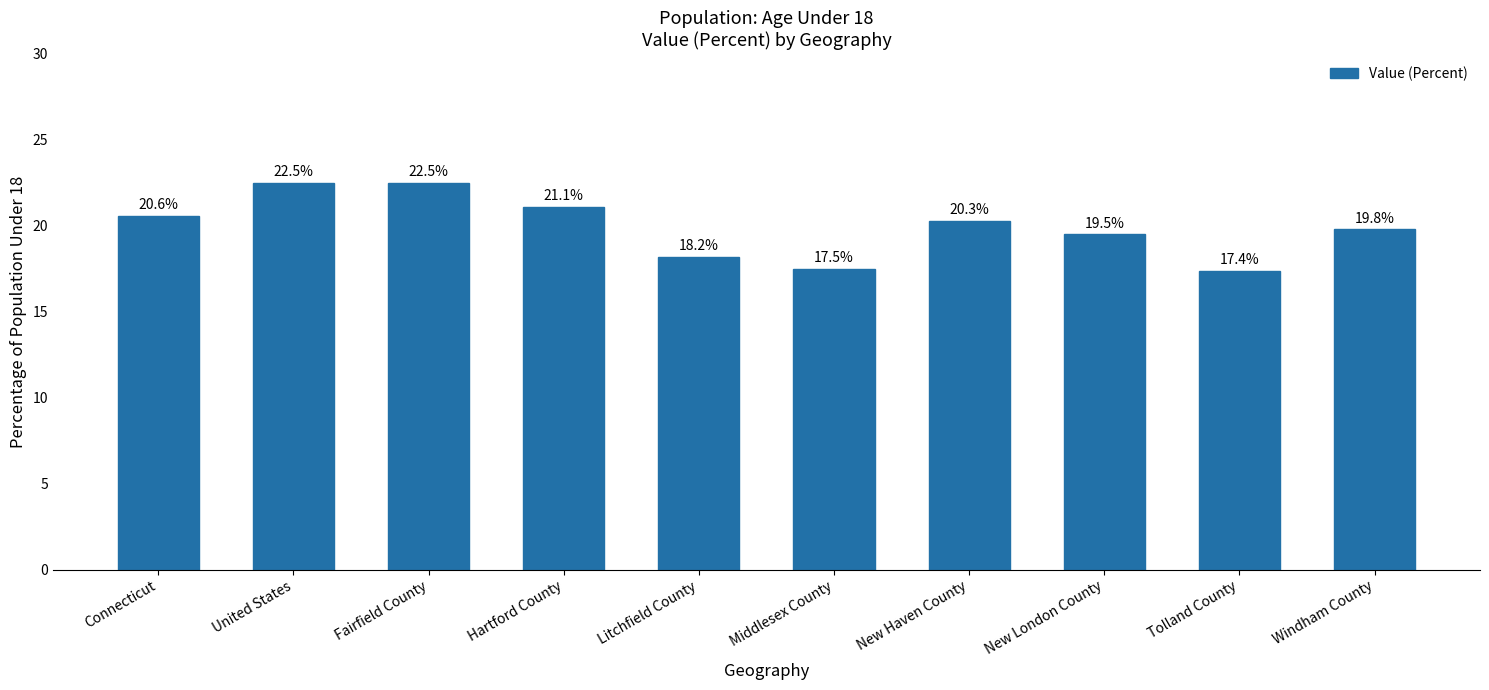

What is the smallest value displayed?

17.4